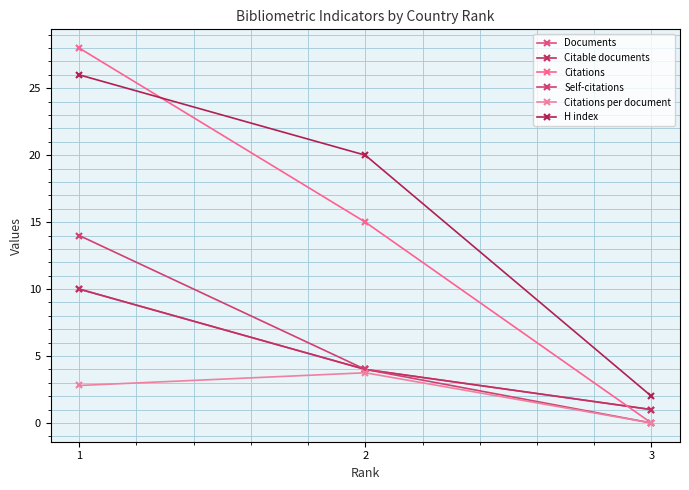

What is the average value of the Citable documents series?

5.0